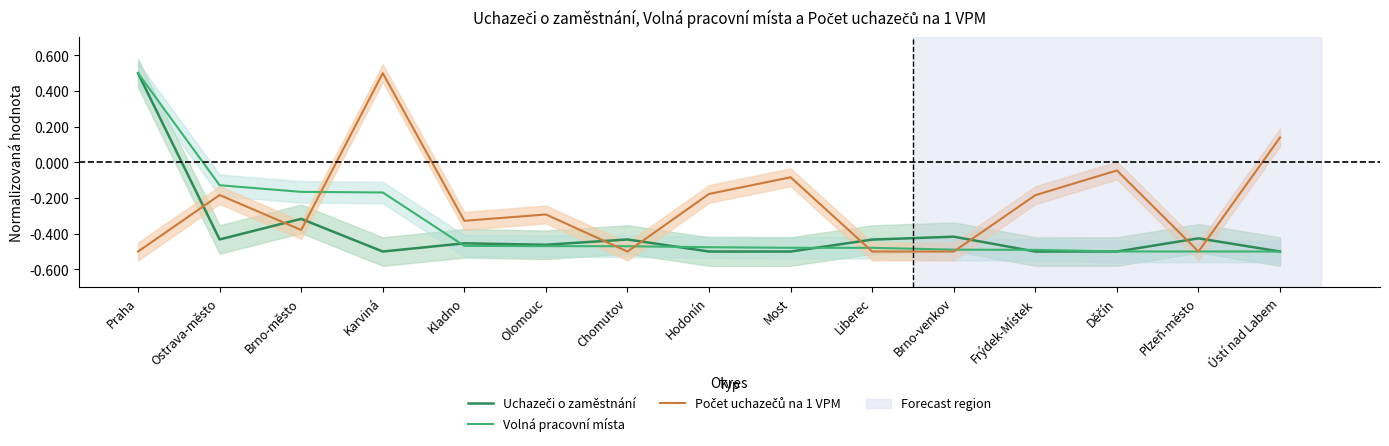

What is the average value of the Počet uchazečů na 1 VPM series?

-0.2